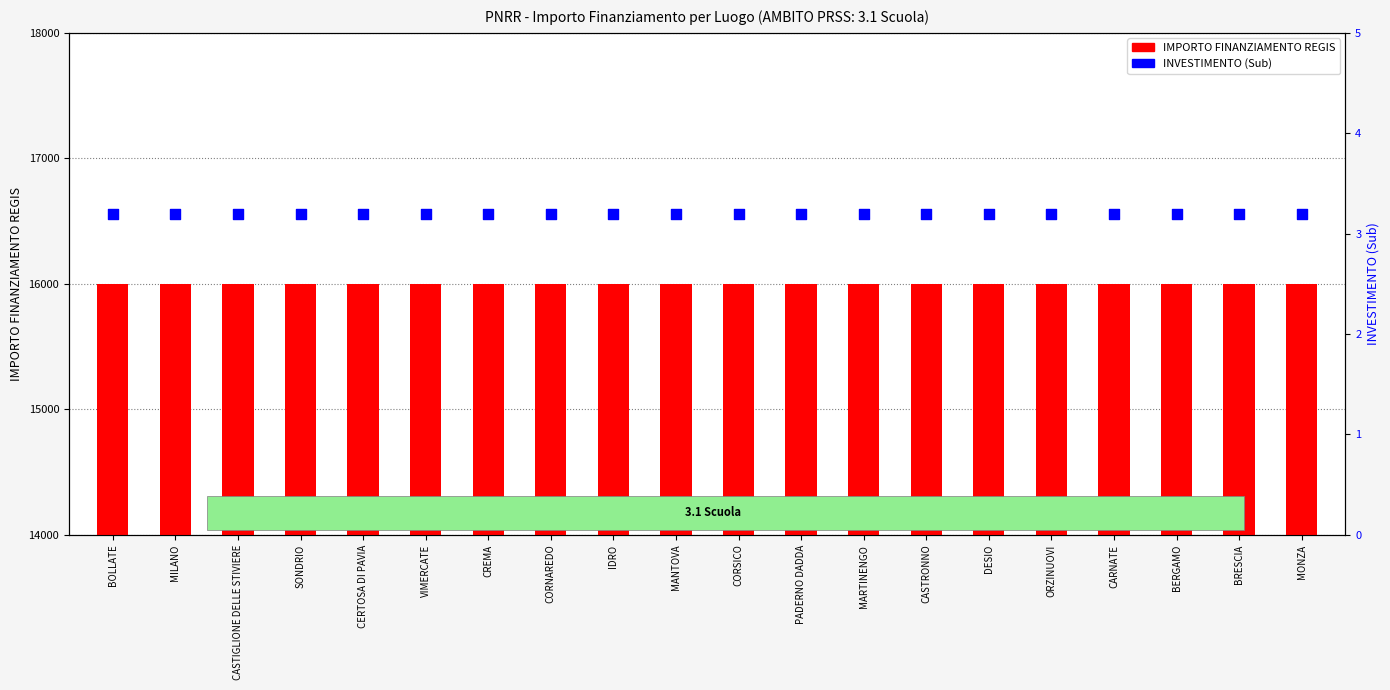

What are all the series names shown in the legend?

IMPORTO FINANZIAMENTO REGIS, INVESTIMENTO (Sub)